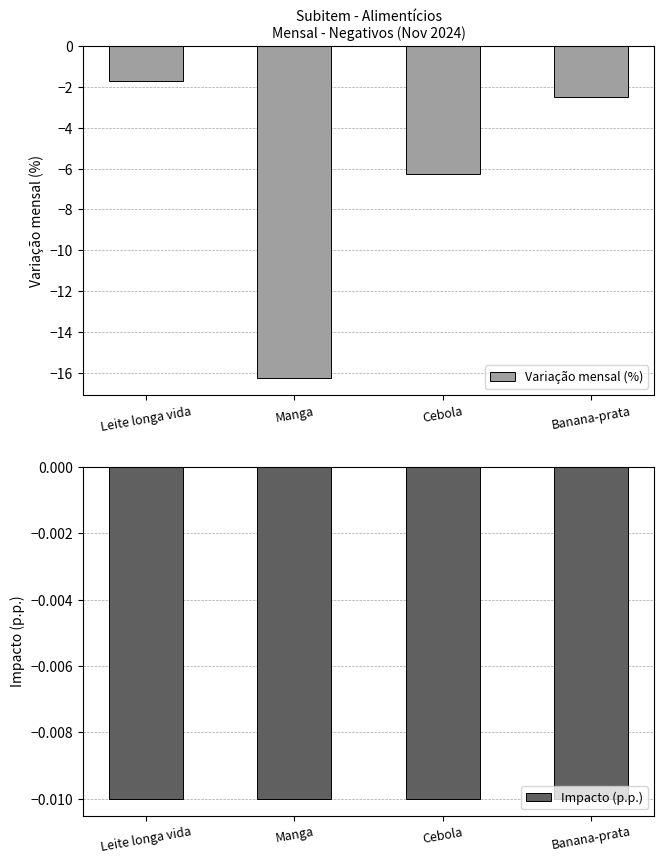

The Impacto (p.p.) series shows -0.0 at Banana-prata. True or false?

False